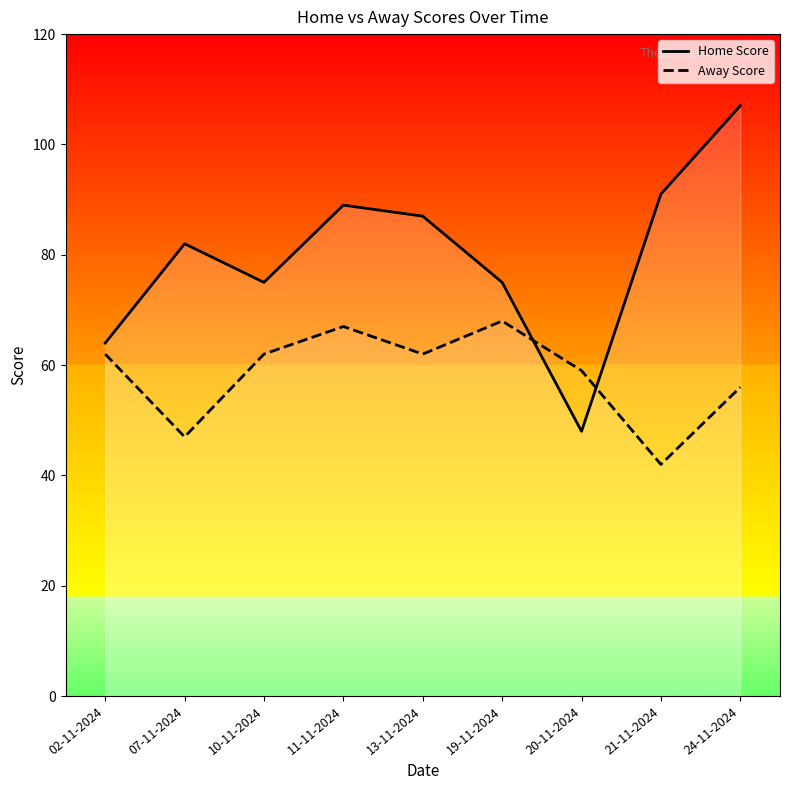

True or false: Home Score has more than 1 points higher than both neighbors.

True